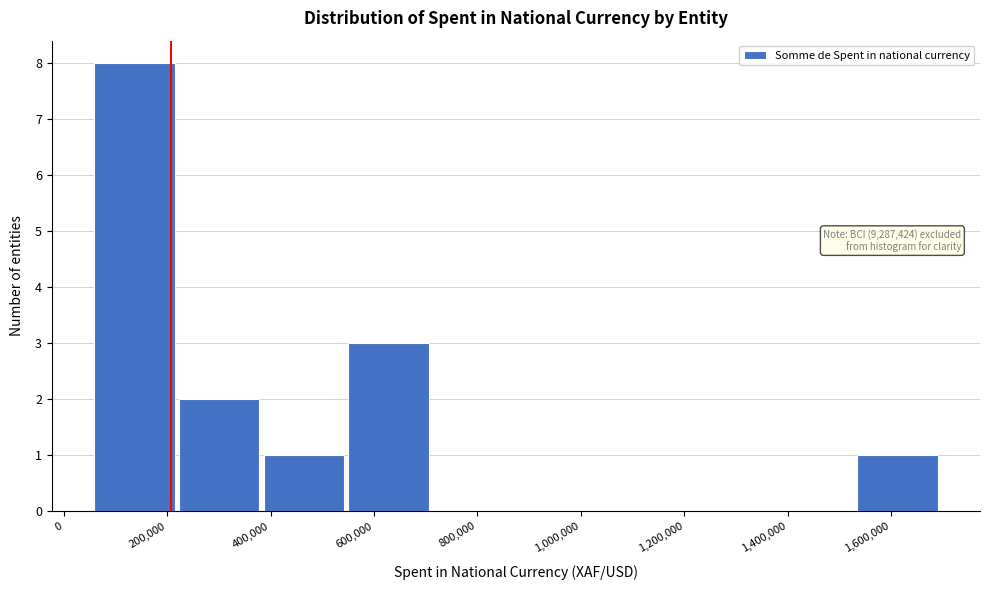

Over which range of the x-axis is the bar tallest?

60000 to 220000